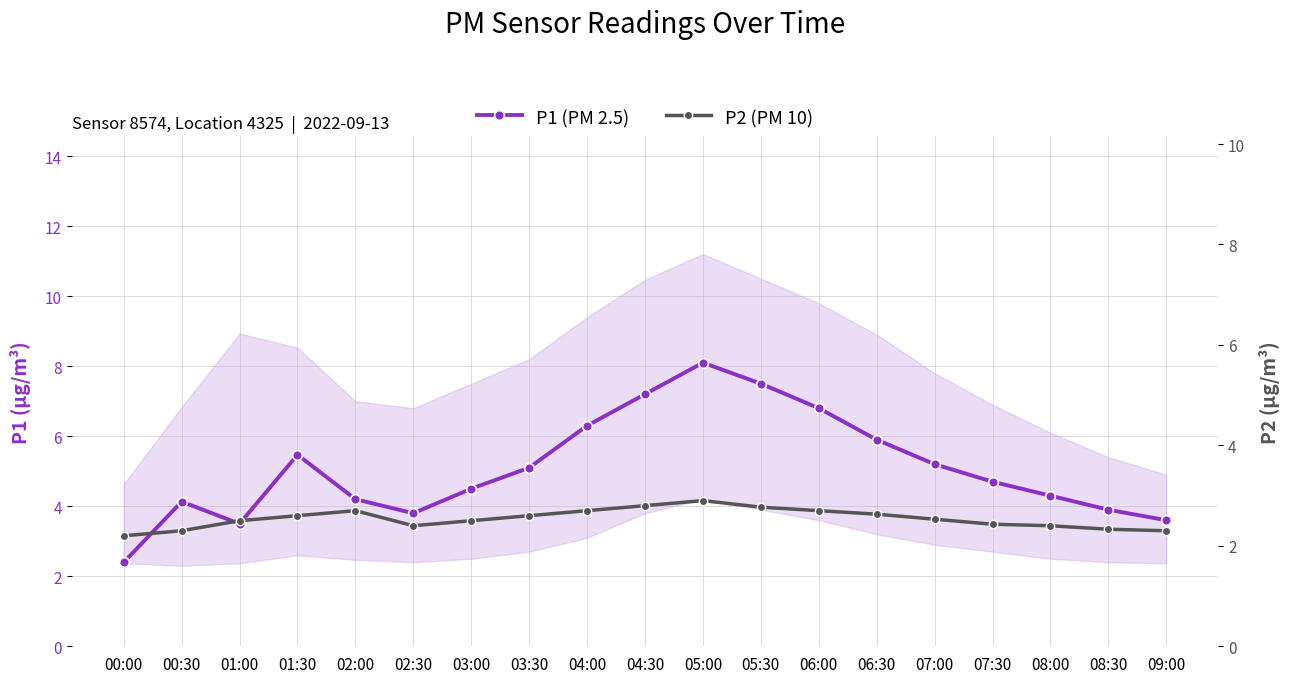

In P2 (PM 10), how many points are lower than both neighbors (excluding endpoints)?

1